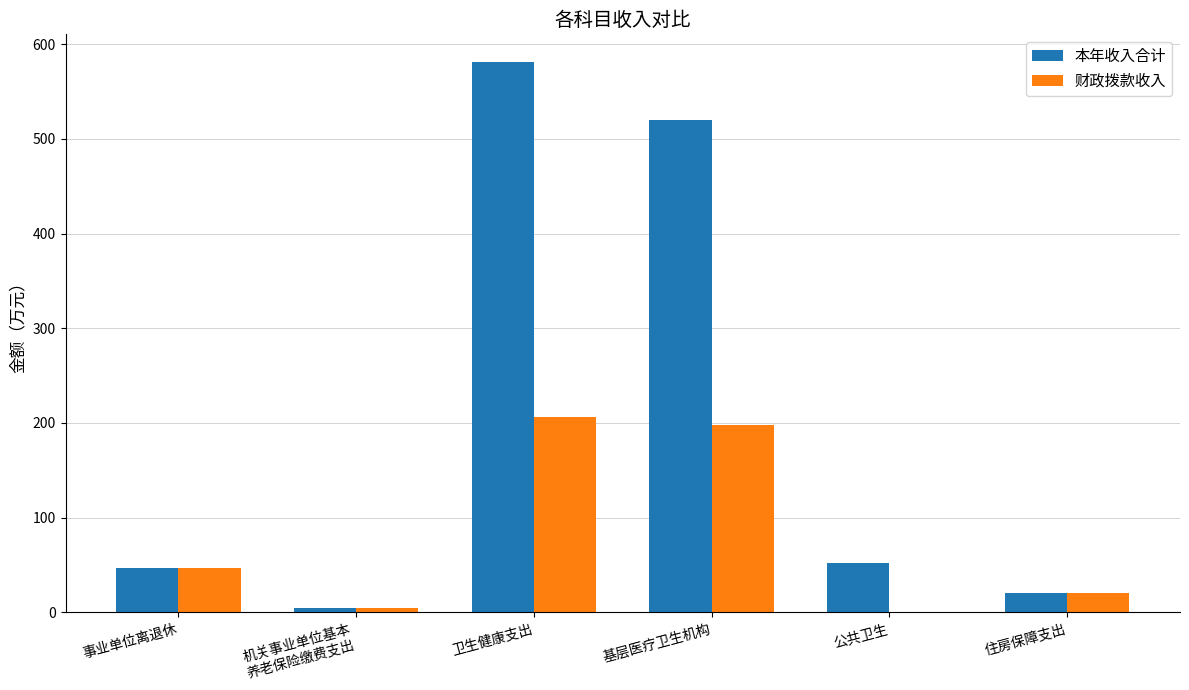

Which label corresponds to the largest value in the chart?

卫生健康支出